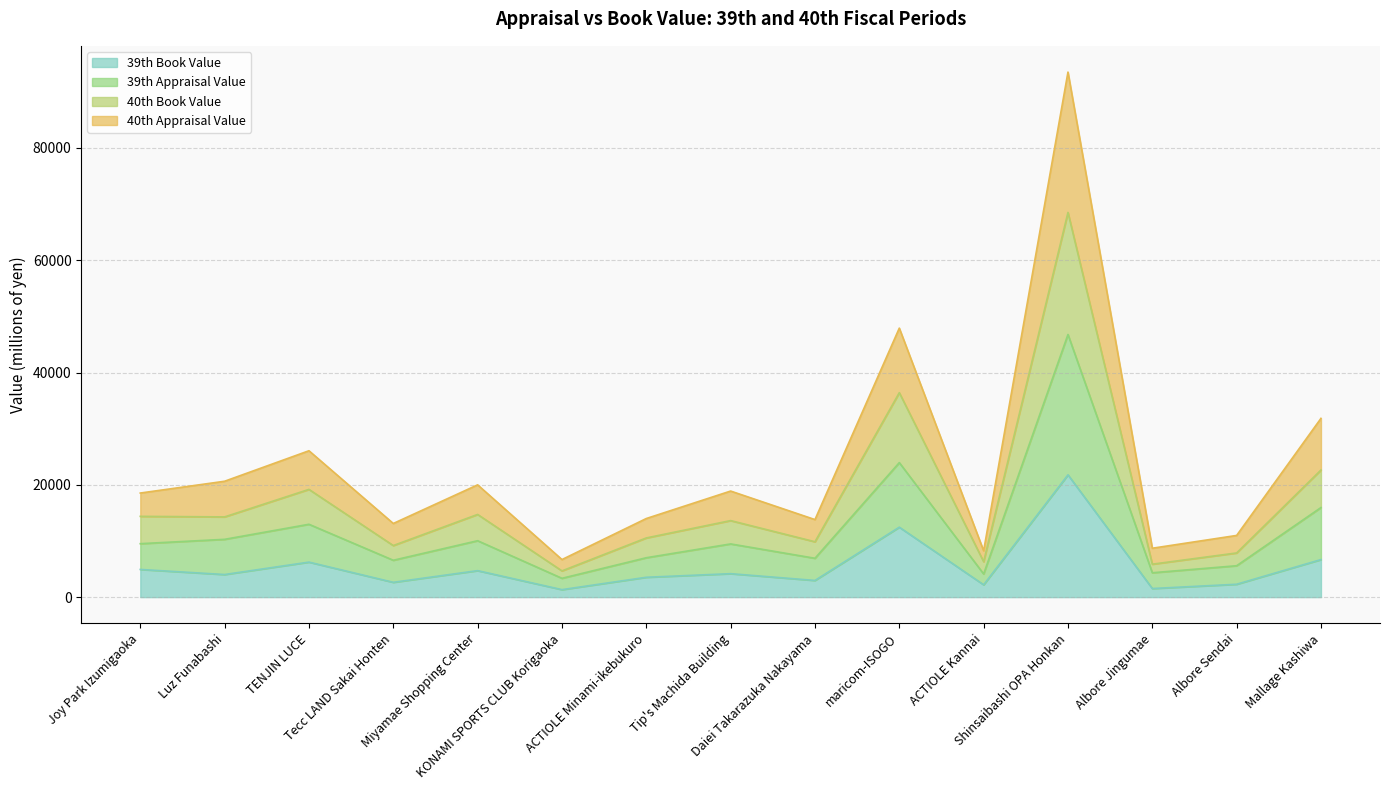

True or false: 39th Book Value and 40th Appraisal Value intersect in this chart.

False